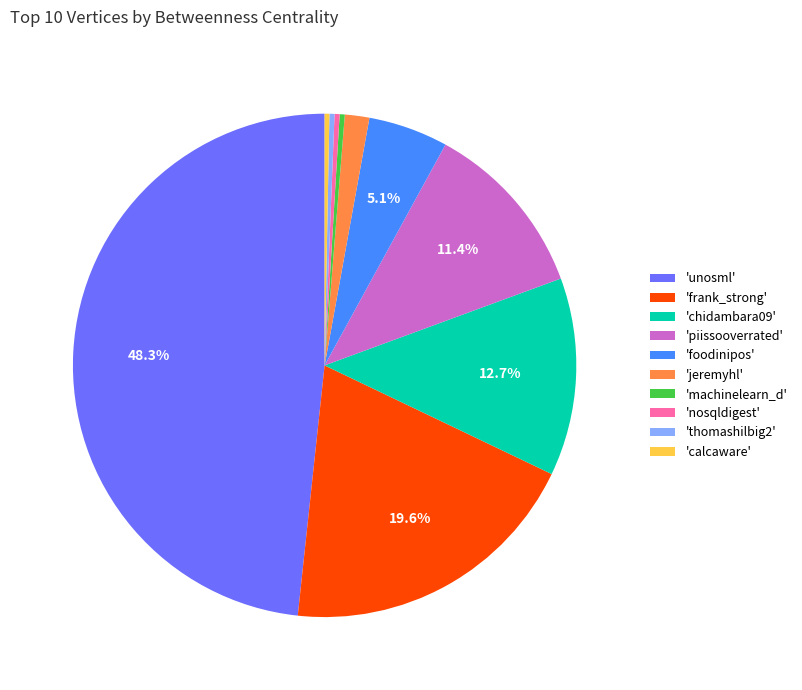

Combined, do 'machinelearn_d' and 'nosqldigest' account for over 50%?

No